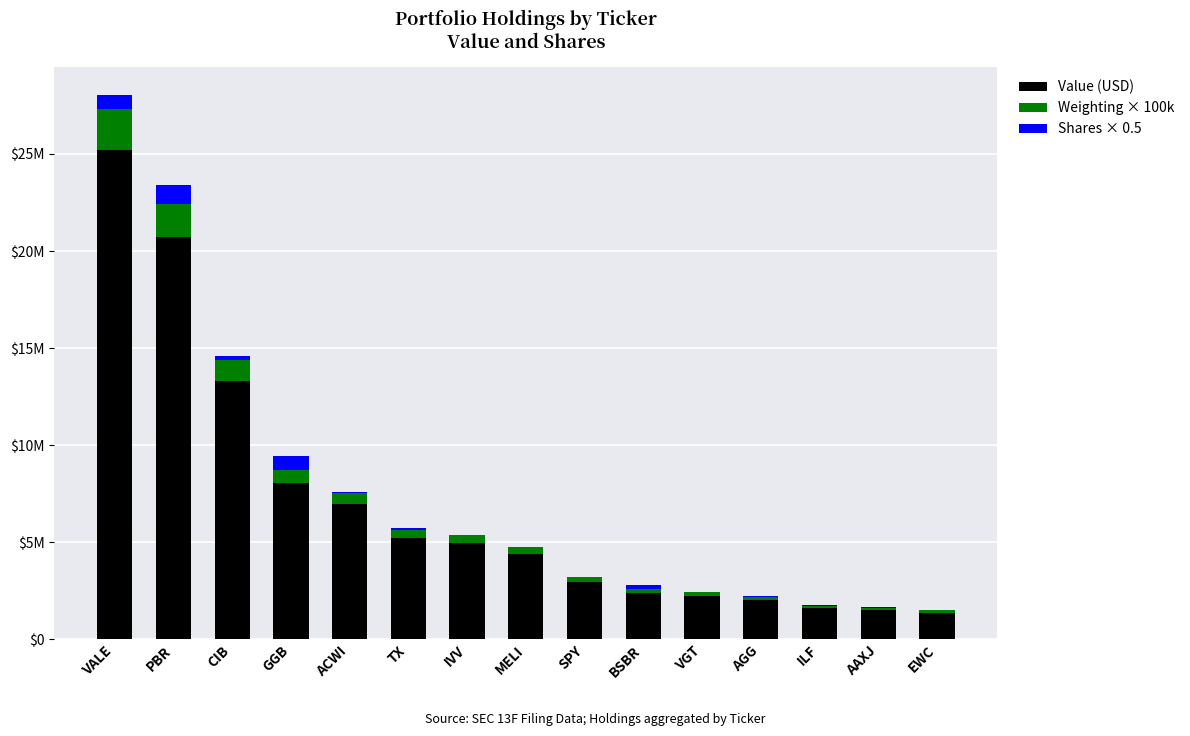

What are all the series names shown in the legend?

Value (USD), Weighting × 100k, Shares × 0.5